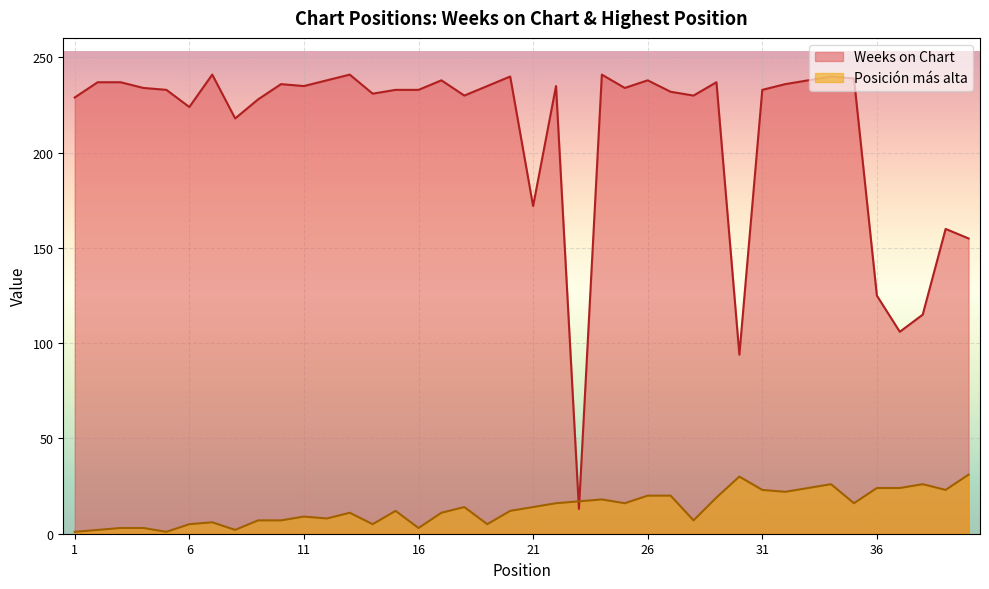

What is the value of the Weeks on Chart point at the 30th from the left?

94